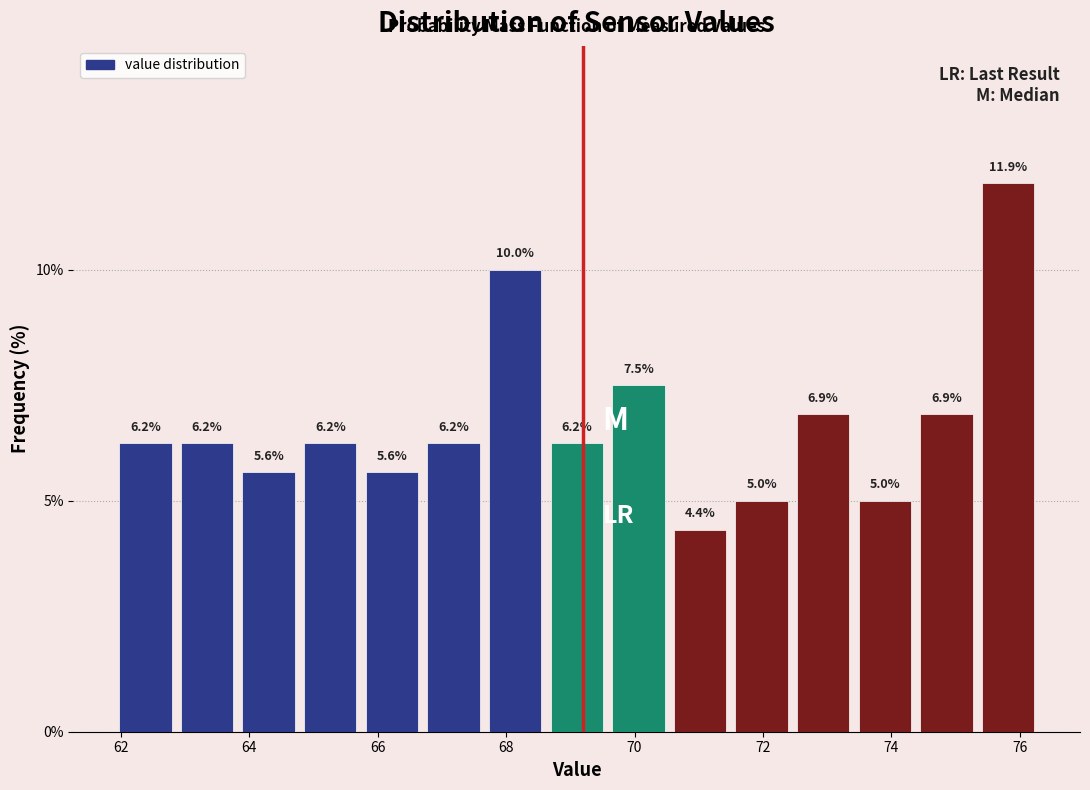

What is the height of the bar covering 69.58 to 70.54 on the x-axis? The bar edges are not printed on the chart, so give them approximately, as read against the axis.

7.5